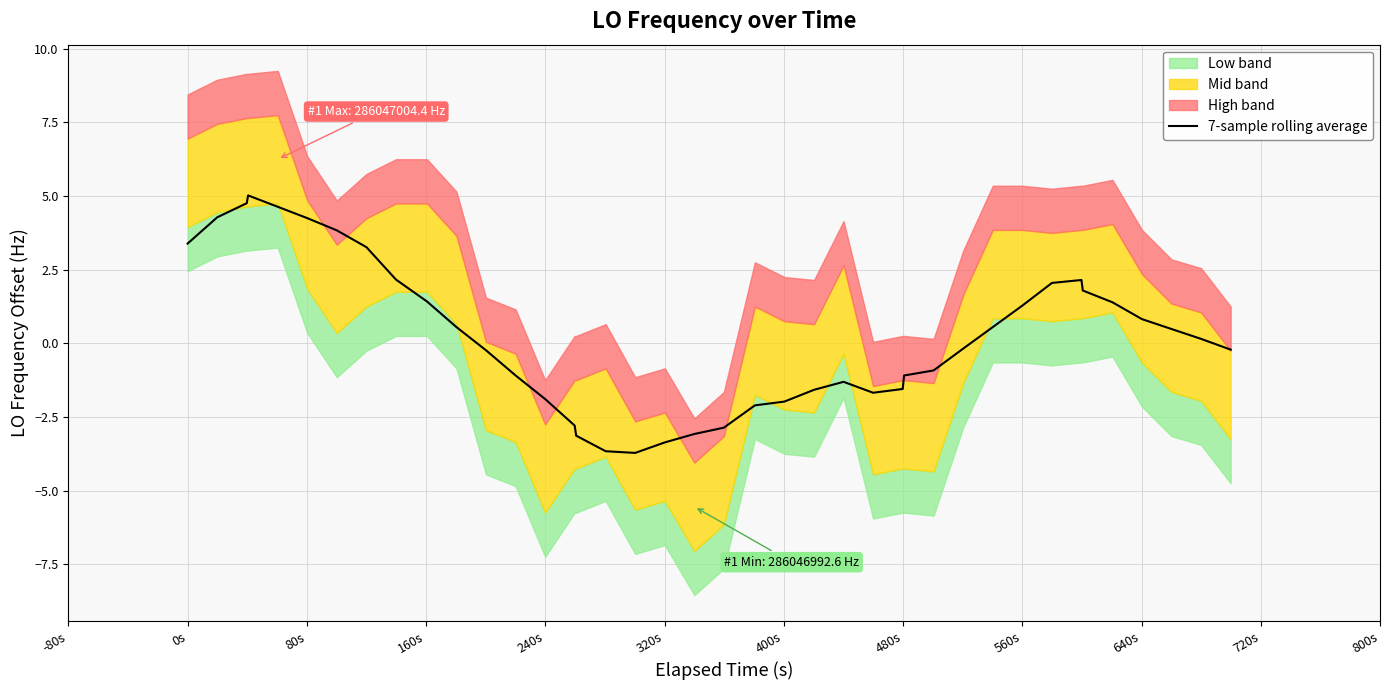

What is the maximum value for 7-sample rolling average?

5.0